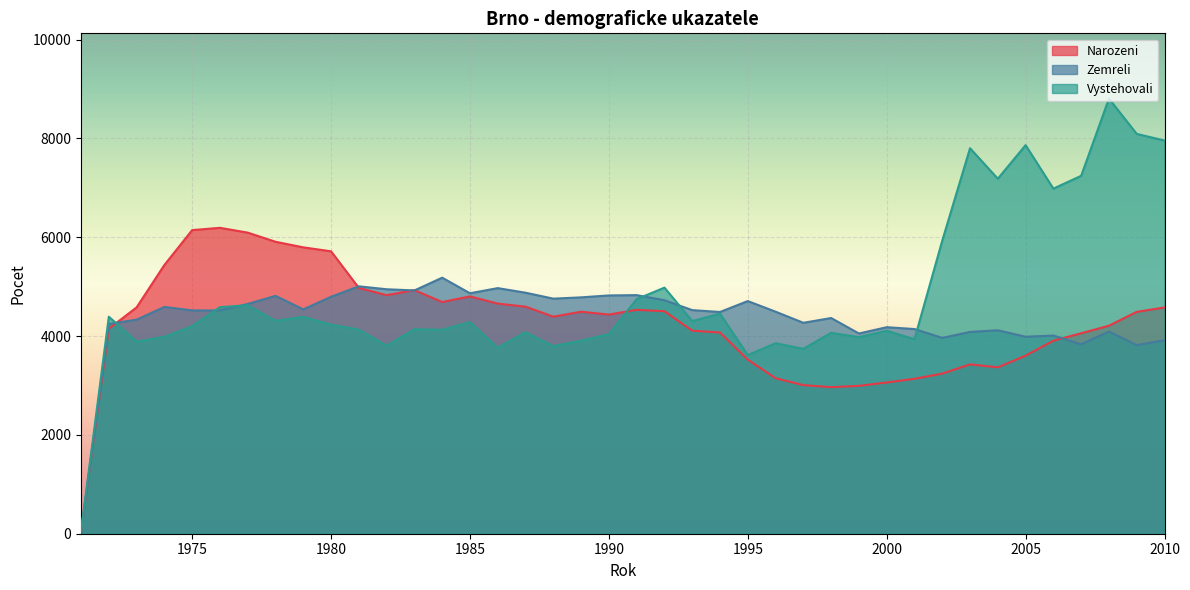

After their last crossing, which series has the higher values: Vystehovali or Narozeni?

Vystehovali